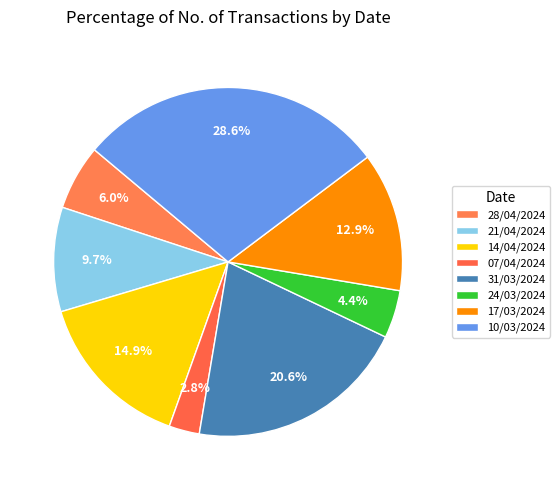

What percentage is NOT represented by 17/03/2024?

87.1%